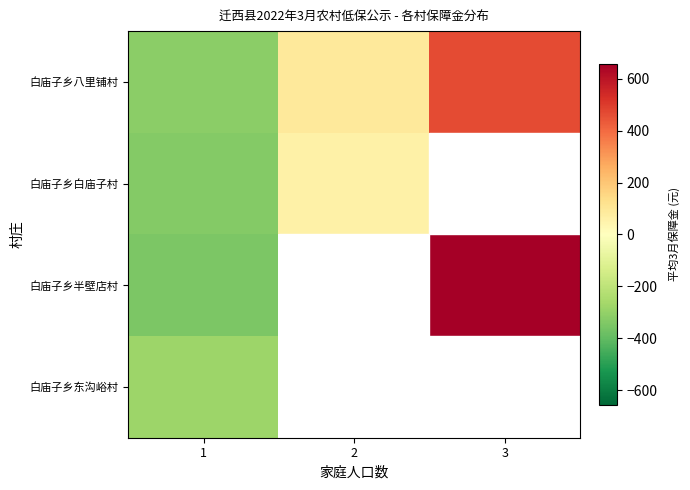

The value of 白庙子乡八里铺村 at 1 is -316.4. True or false?

True